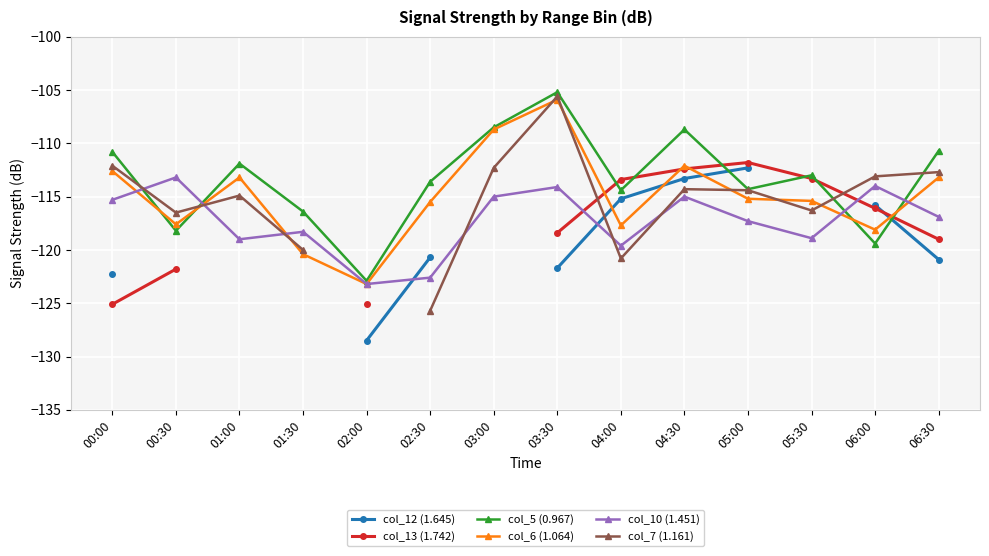

Rank the categories by col_10 (1.451) value from highest to lowest.

00:30, 06:00, 03:30, 03:00, 04:30, 00:00, 06:30, 05:00, 01:30, 05:30, 01:00, 04:00, 02:30, 02:00